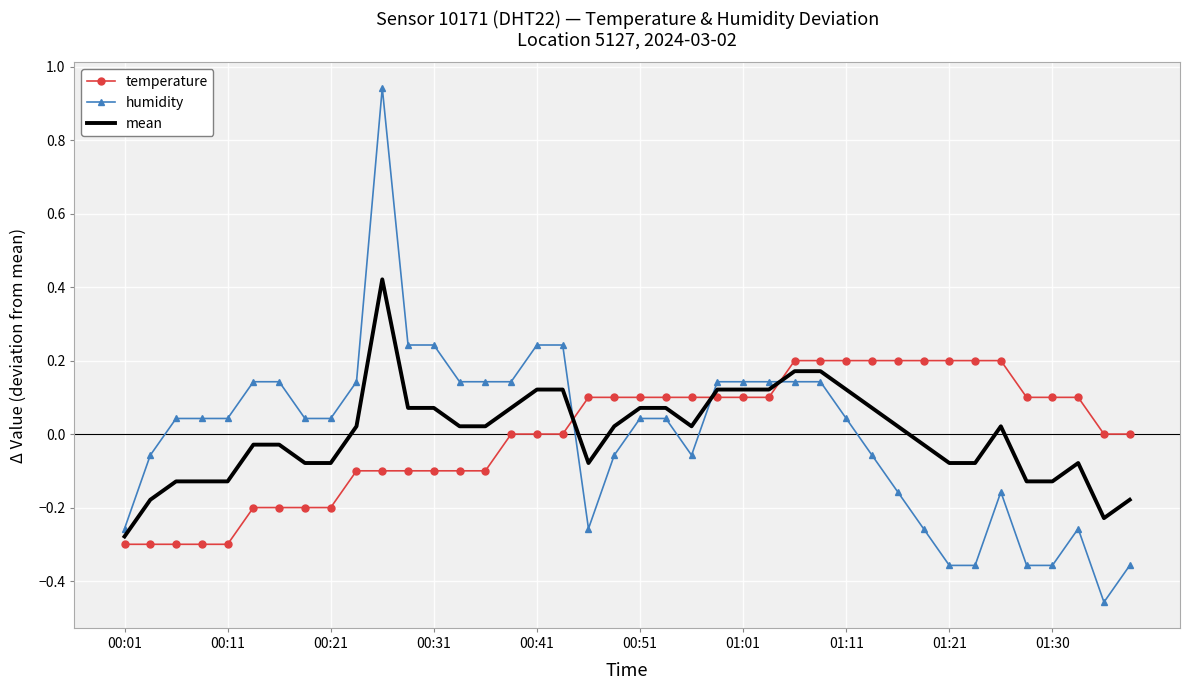

Rank the series by their maximum value, from lowest to highest.

temperature, mean, humidity